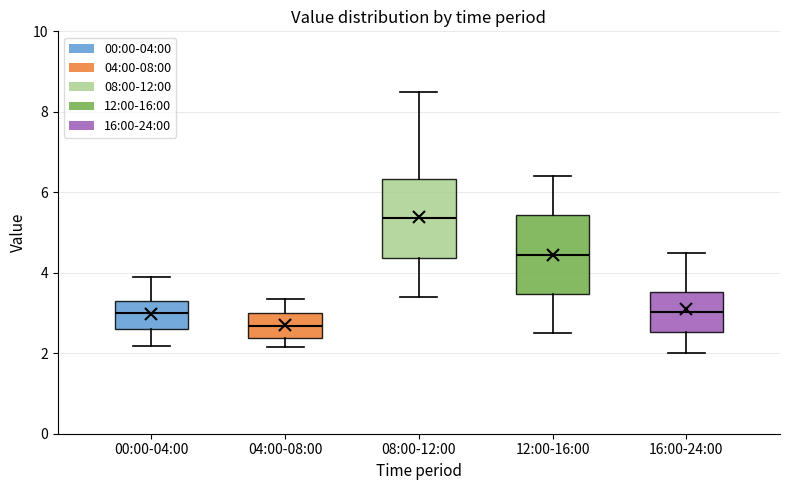

Where does the median line of the box for 08:00-12:00 sit on the y-axis? The values are not printed on the chart, so give them approximately, as read against the axis.

5.4